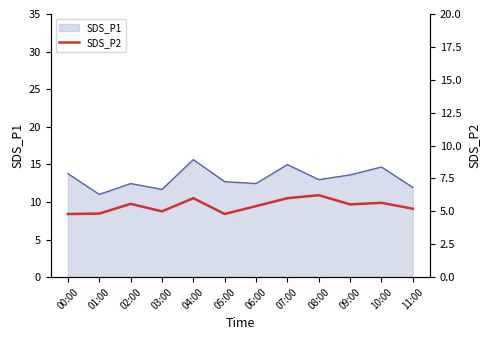

What is the label of the 2nd point from the left?

01:00